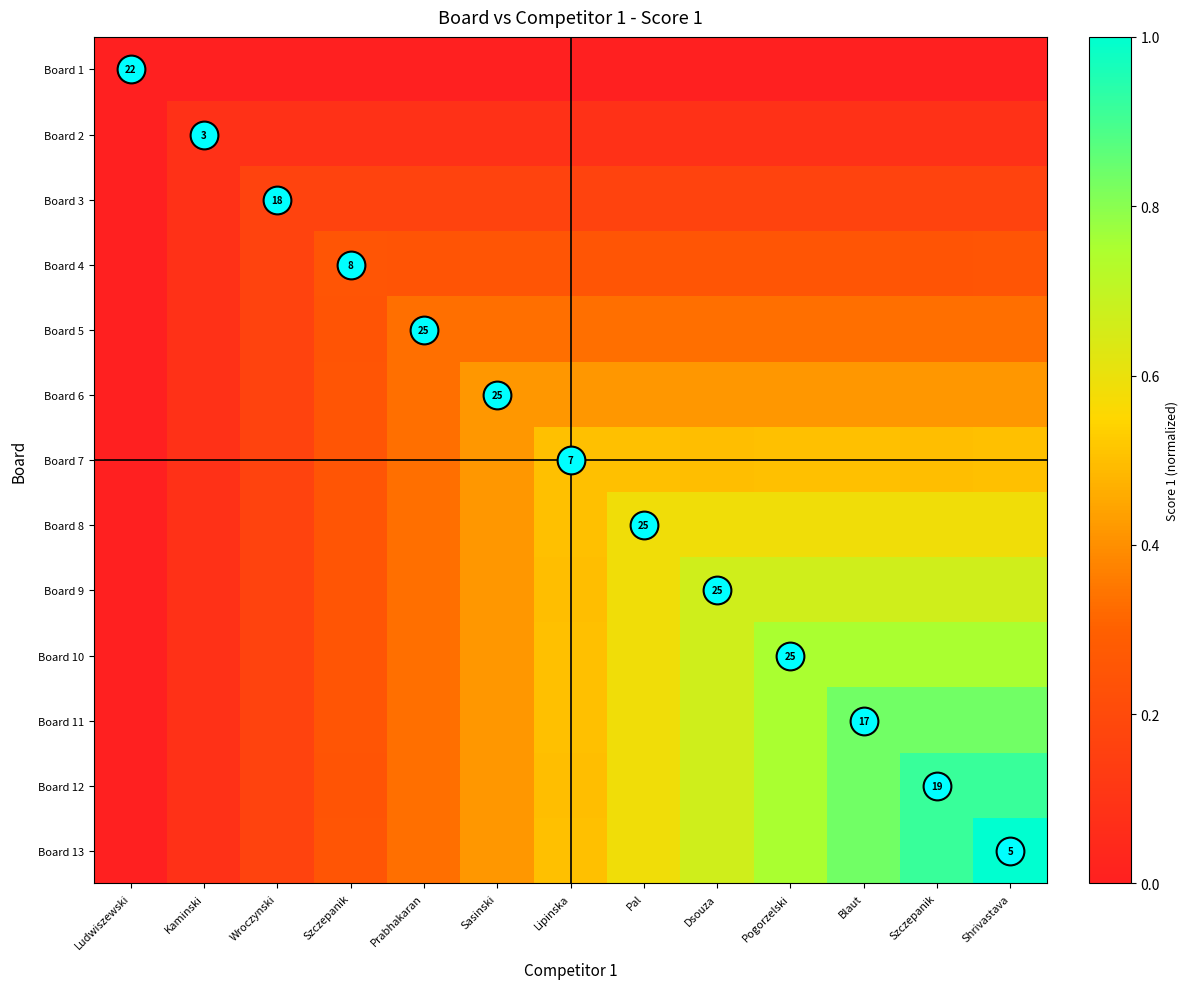

Between Szczepanik and Pogorzelski, which is larger?

Szczepanik